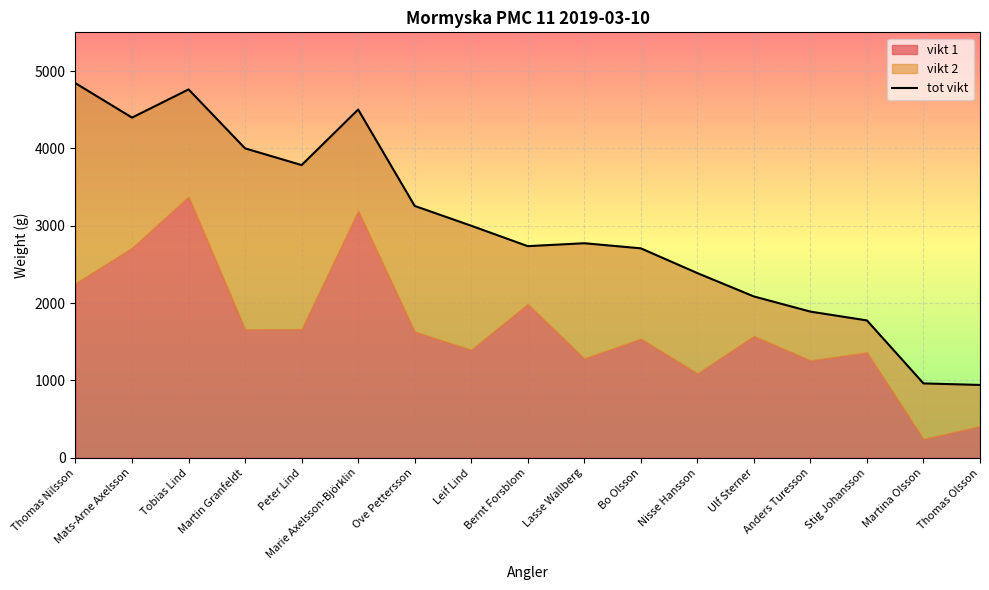

What is the change in value from Martin Granfeldt to Leif Lind?

-1000